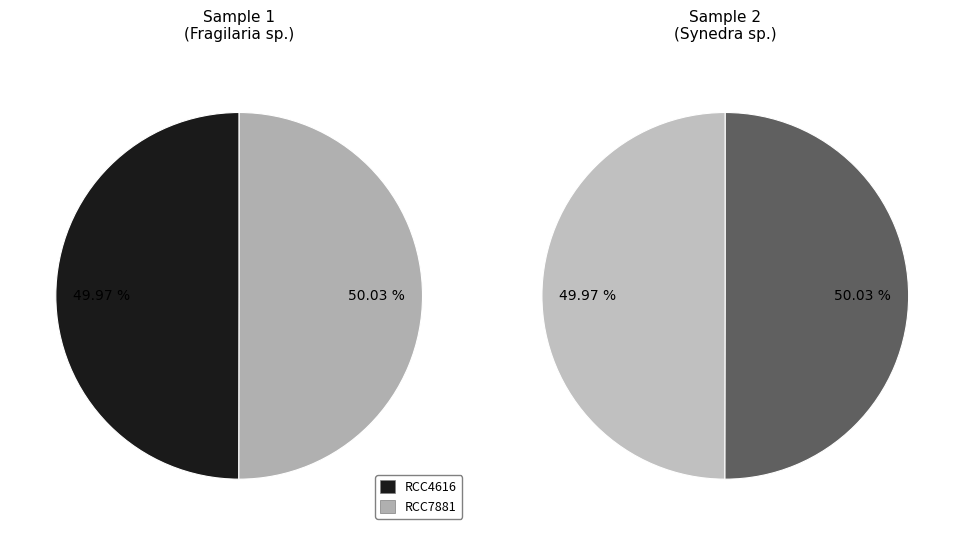

To the nearest percent, what percentage of the pie is RCC7881?

50%